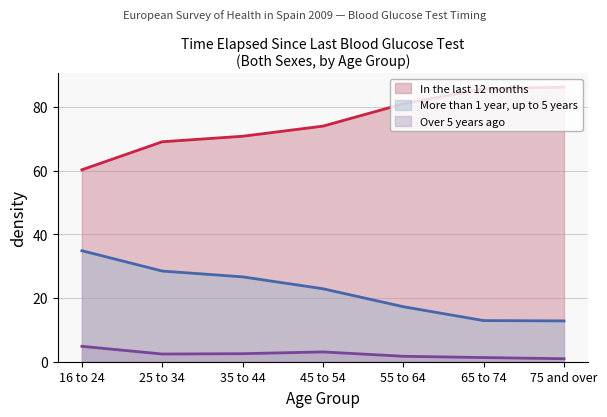

What is the difference between the maximum and second lowest values in the More than 1 year, up to 5 years series?

21.9